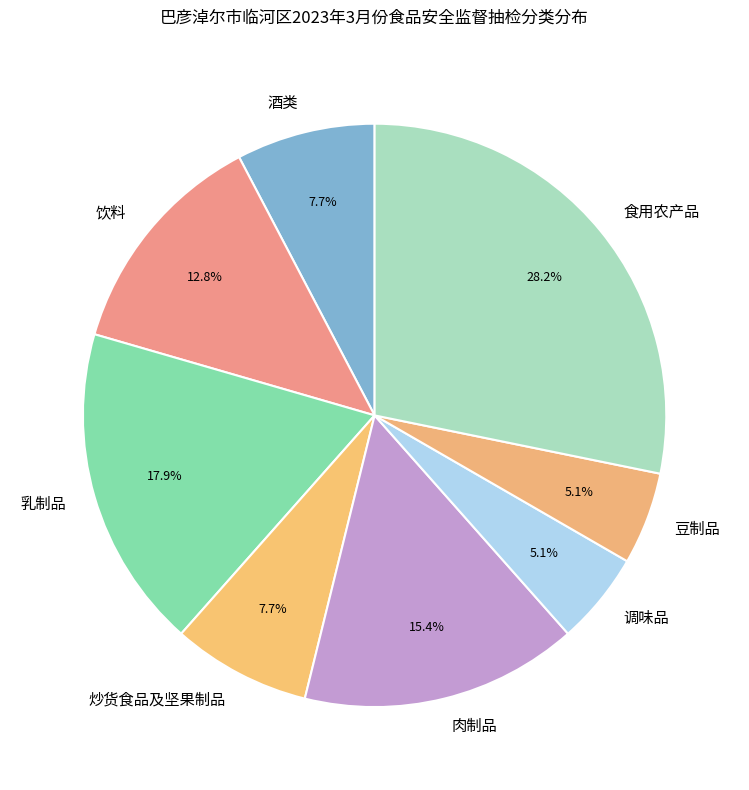

Does any single category account for the majority?

No